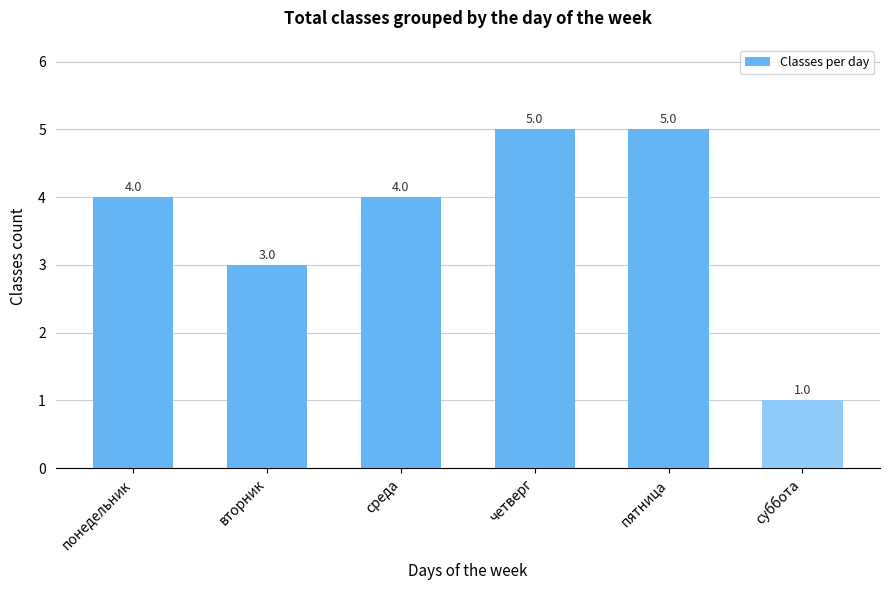

What is the label of the 3rd bar from the right?

четверг